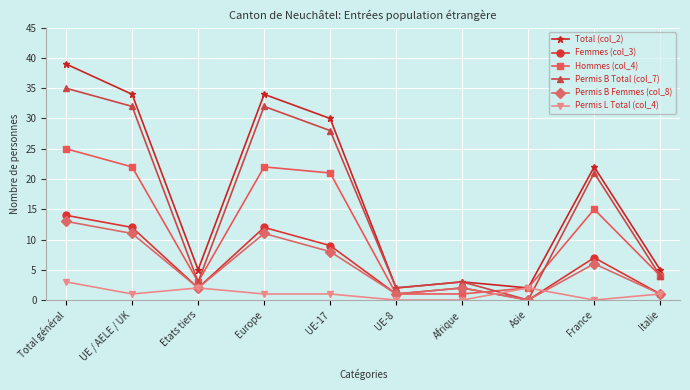

At which label is Permis B Total (col_7) closest to 17?

France